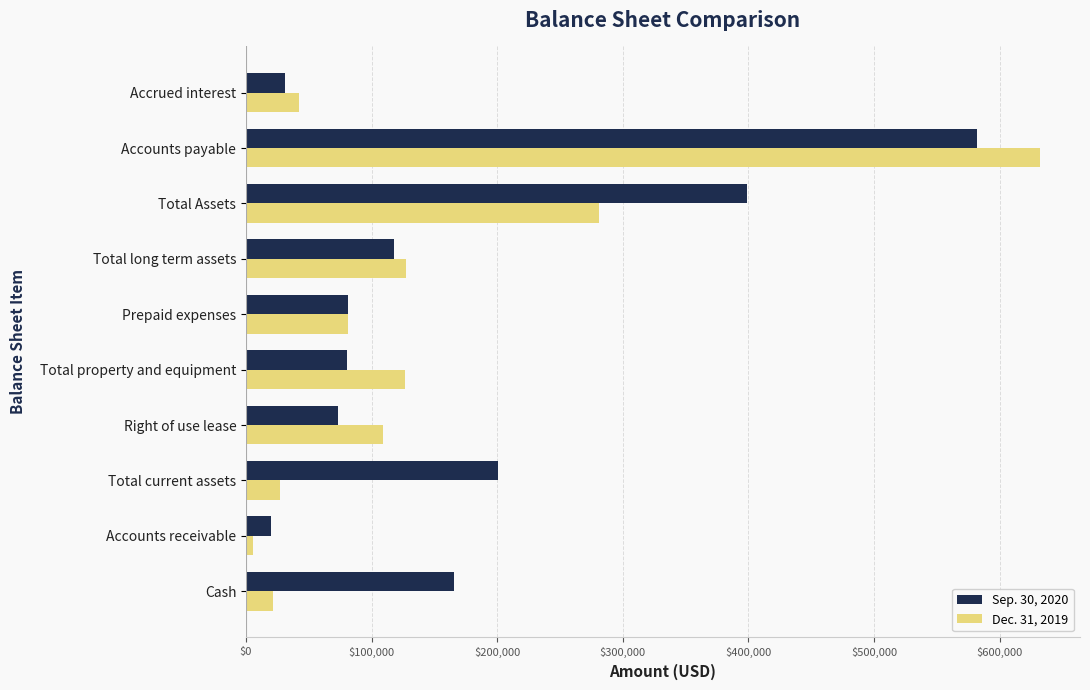

What is the greatest value displayed?

632287